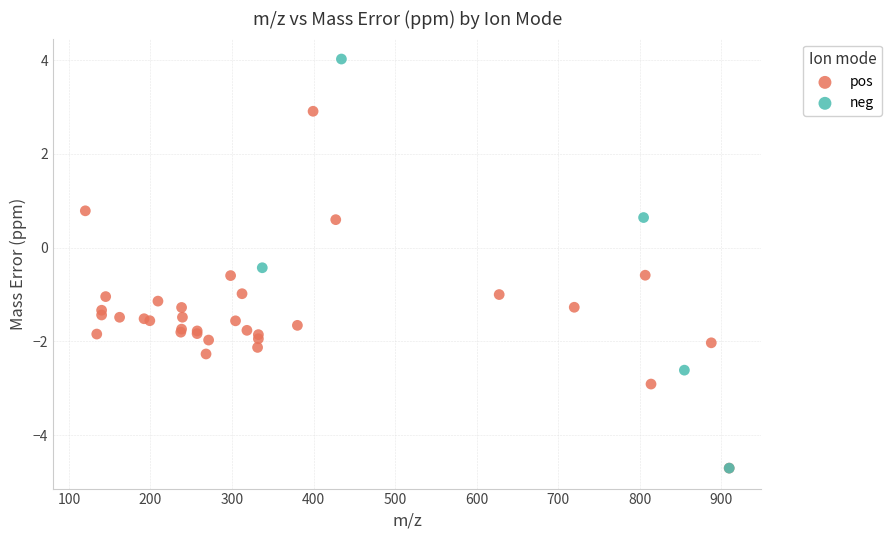

Which series has the largest Y range (max minus min)?

neg